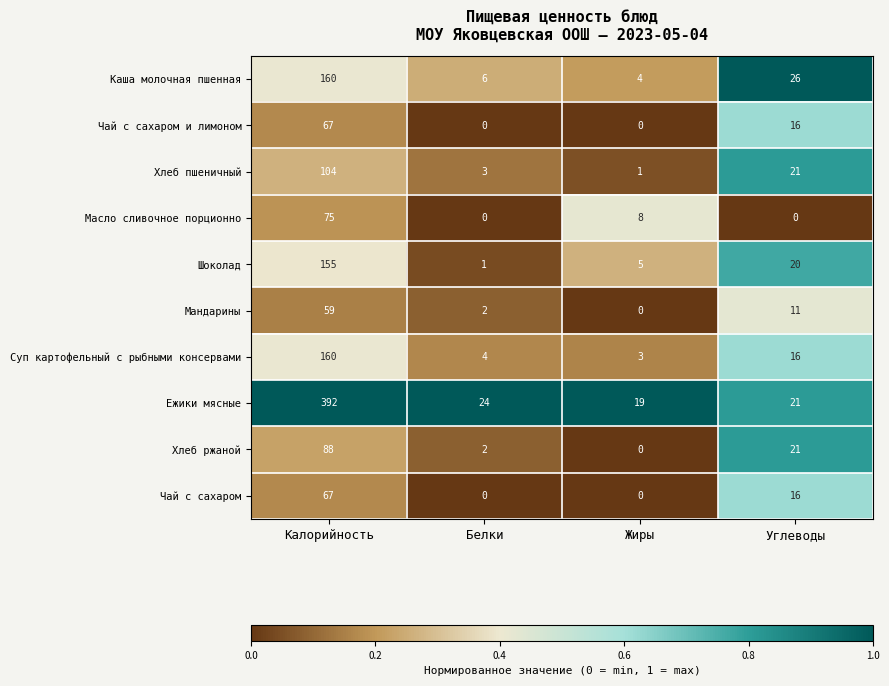

How many values in Чай с сахаром и лимоном are above zero?

2